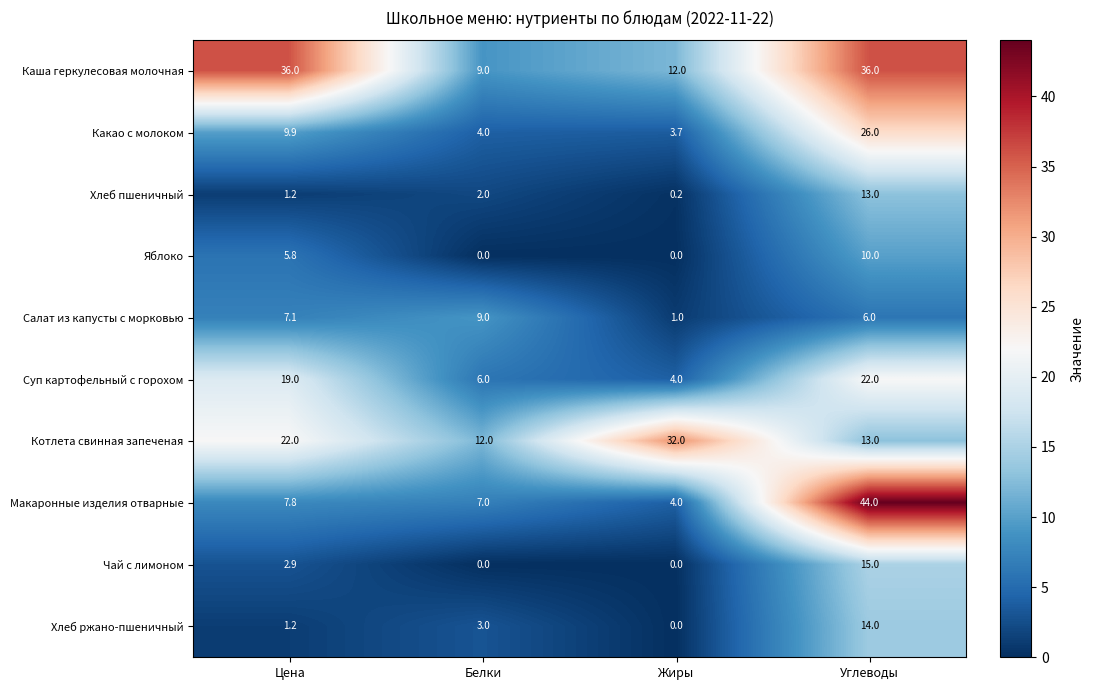

At which label is Суп картофельный с горохом closest to 13?

Цена